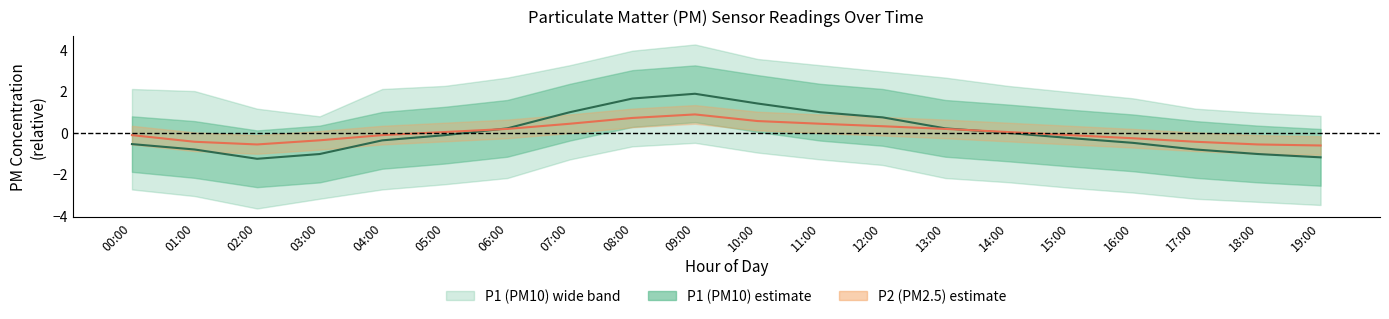

What is the total value across all series at 15:00?

-0.4